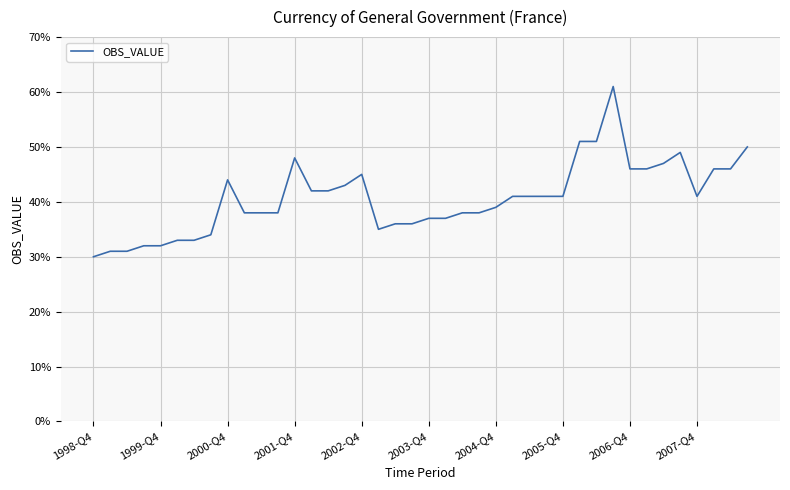

What is the greatest value displayed?

61